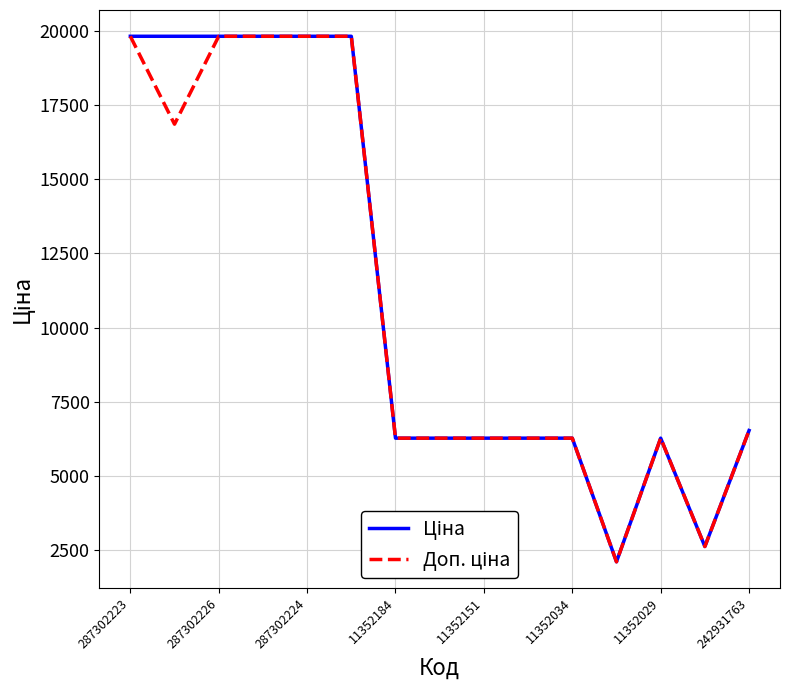

What is the greatest value displayed?

19831.1